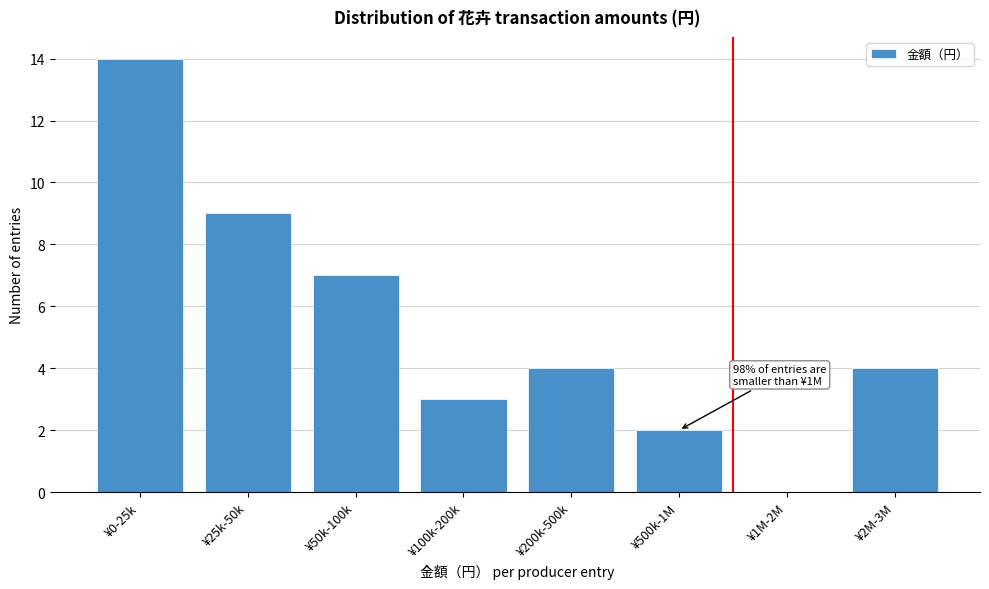

Reading left to right, transcribe all the data shown in this chart.

¥0-25k=14	¥25k-50k=9	¥50k-100k=7	¥100k-200k=3	¥200k-500k=4	¥500k-1M=2	¥1M-2M=0	¥2M-3M=4